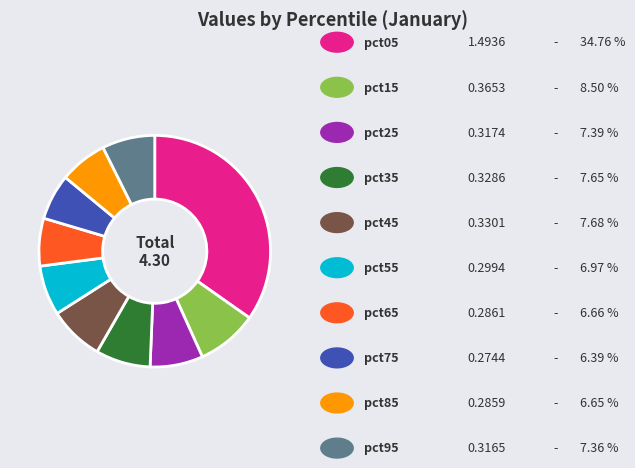

Does any single category account for the majority?

No